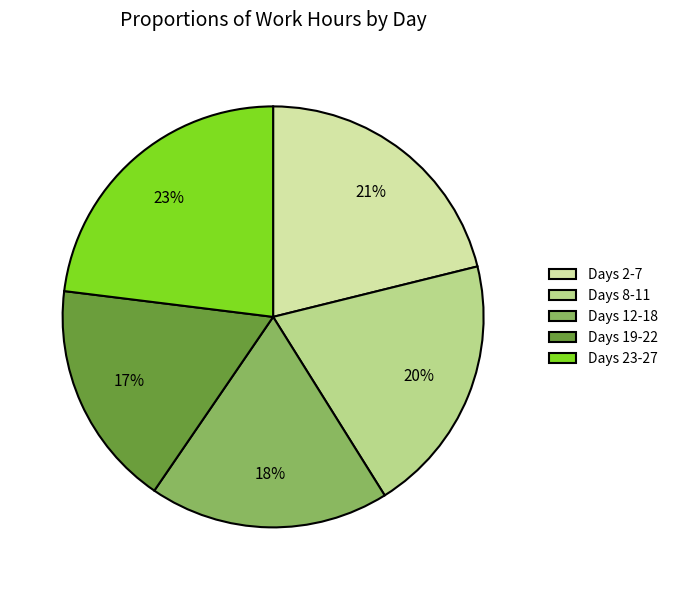

Is Days 8-11 the majority of the pie?

No